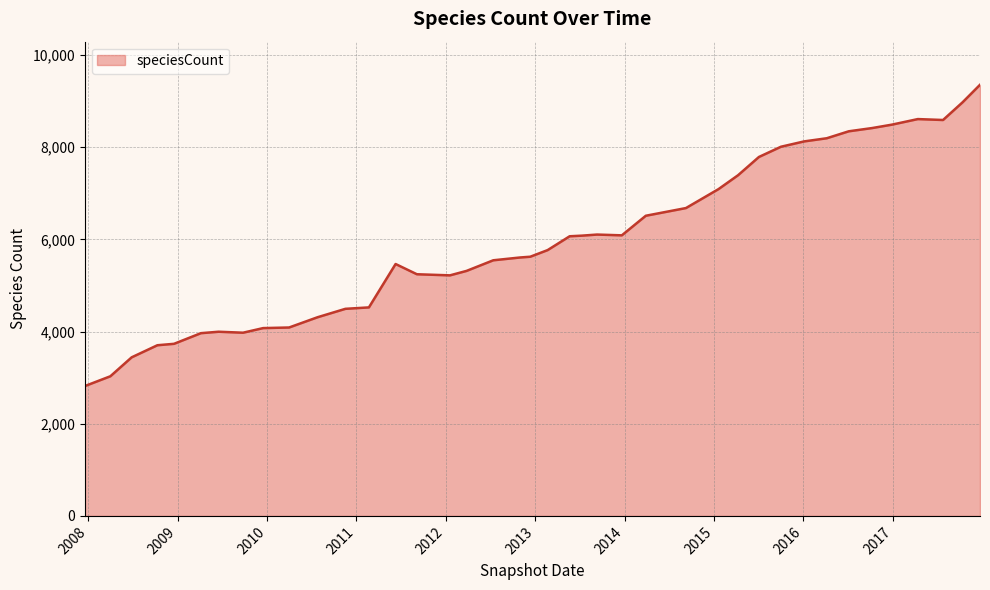

What is the difference between the maximum and minimum values?

6535